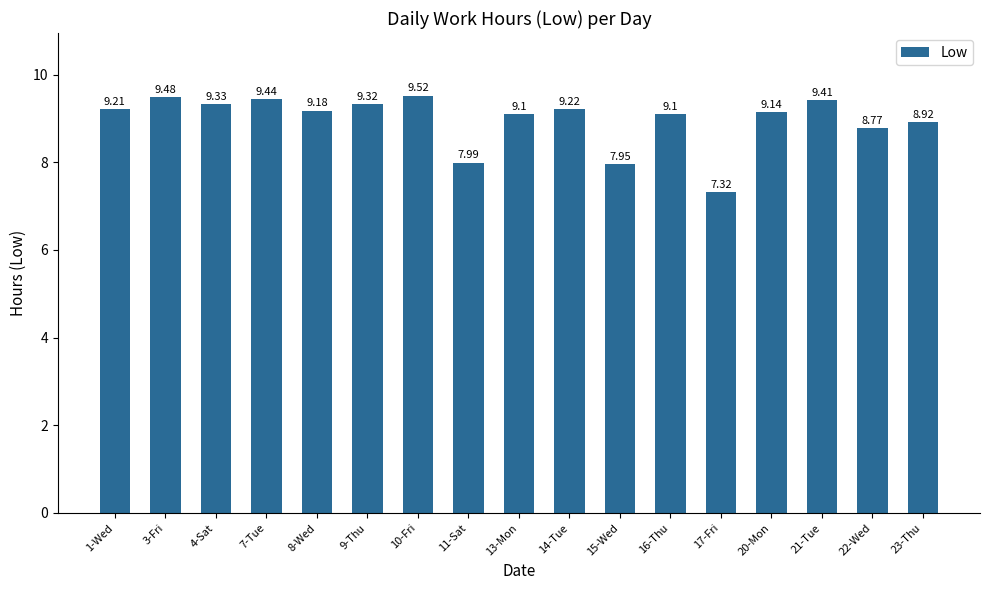

What is the change in value from 3-Fri to 11-Sat?

-1.5